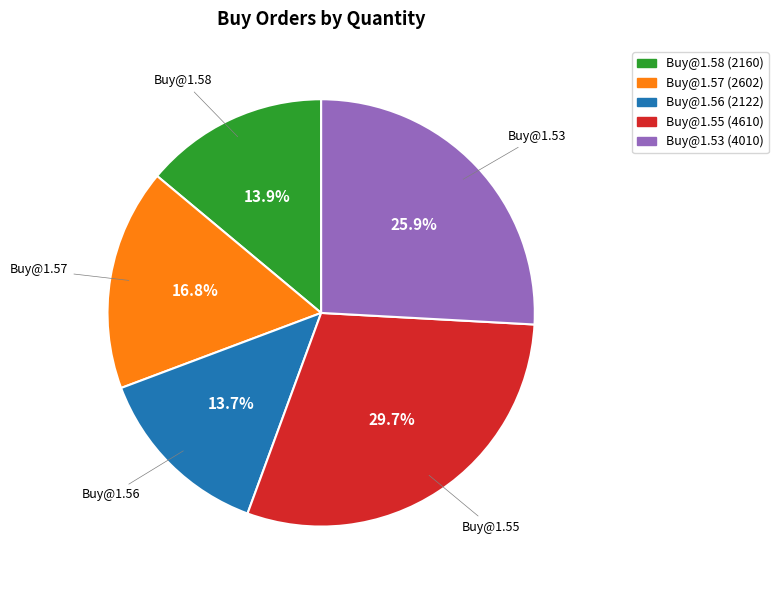

What is the total percentage of Buy@1.57 (2602) and Buy@1.58 (2160)?

30.7%